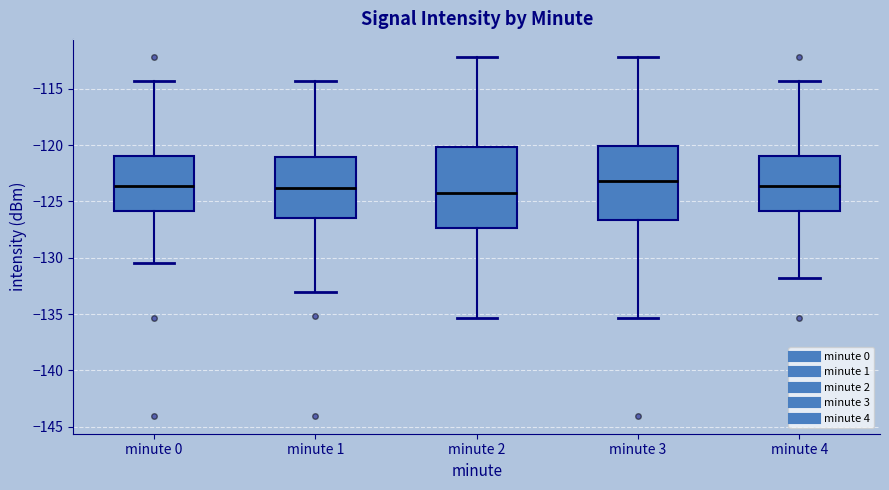

Comparing the boxes themselves (not the whiskers), which one is the tallest?

minute 2